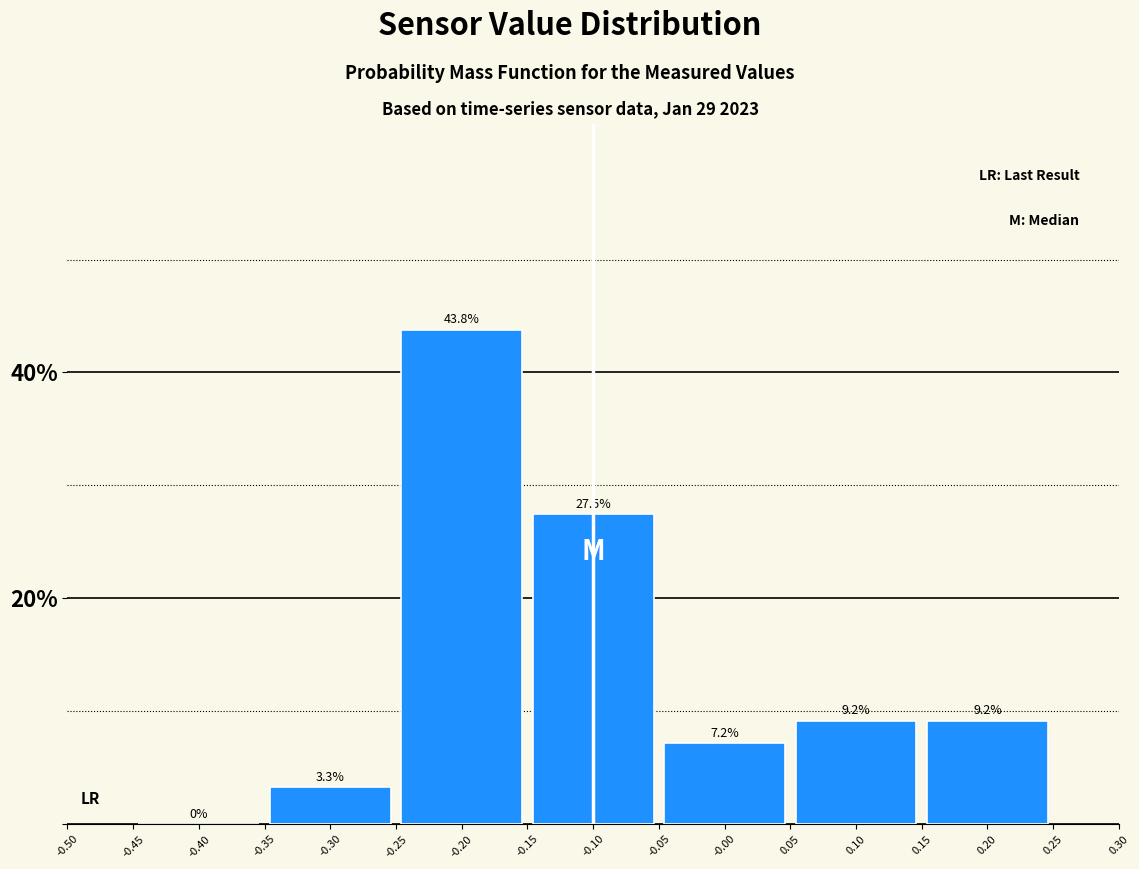

How tall is the bar that spans 0.15 to 0.25 on the x-axis?

9.2